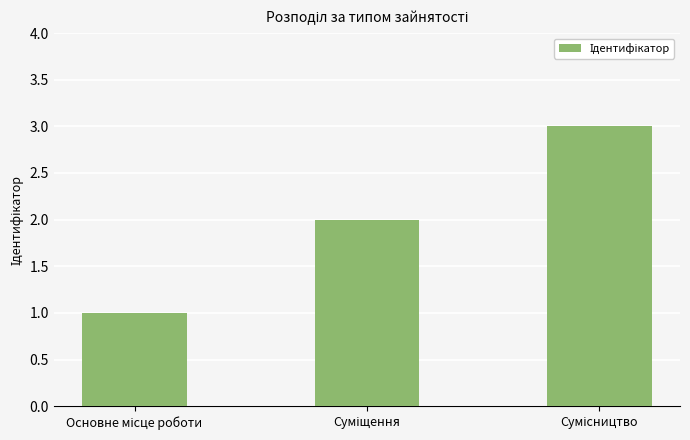

What is the sum of all values?

6